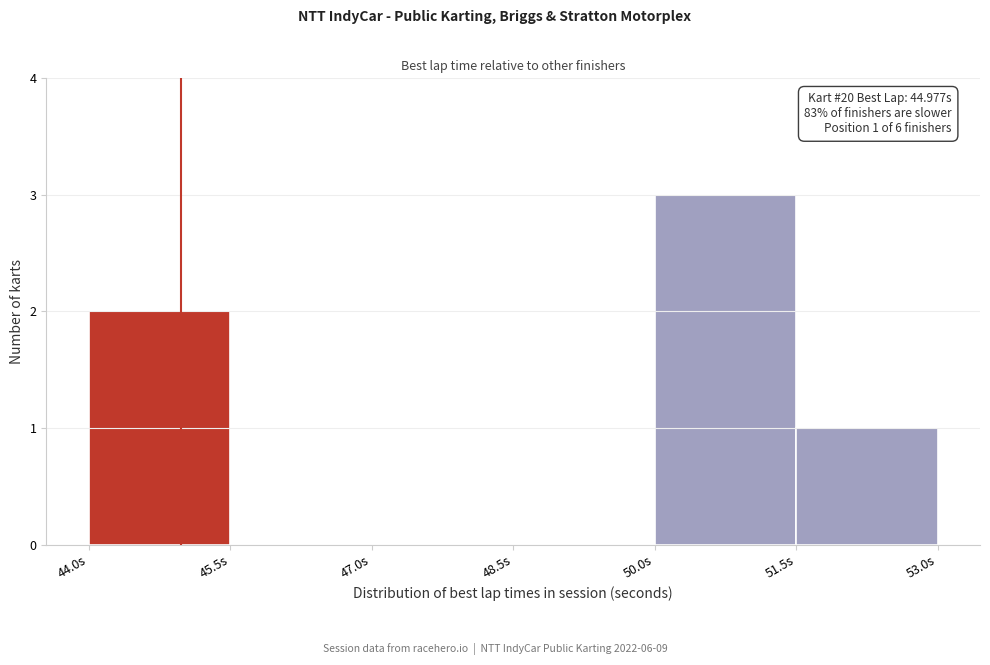

Over which range of the x-axis is the bar tallest?

50.0 to 51.5